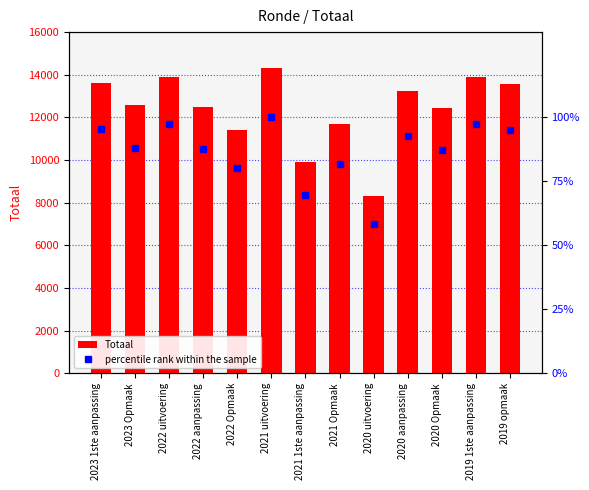

List the labels in order of Totaal value, smallest first.

2020 uitvoering, 2021 1ste aanpassing, 2022 Opmaak, 2021 Opmaak, 2020 Opmaak, 2022 aanpassing, 2023 Opmaak, 2020 aanpassing, 2019 opmaak, 2023 1ste aanpassing, 2019 1ste aanpassing, 2022 uitvoering, 2021 uitvoering